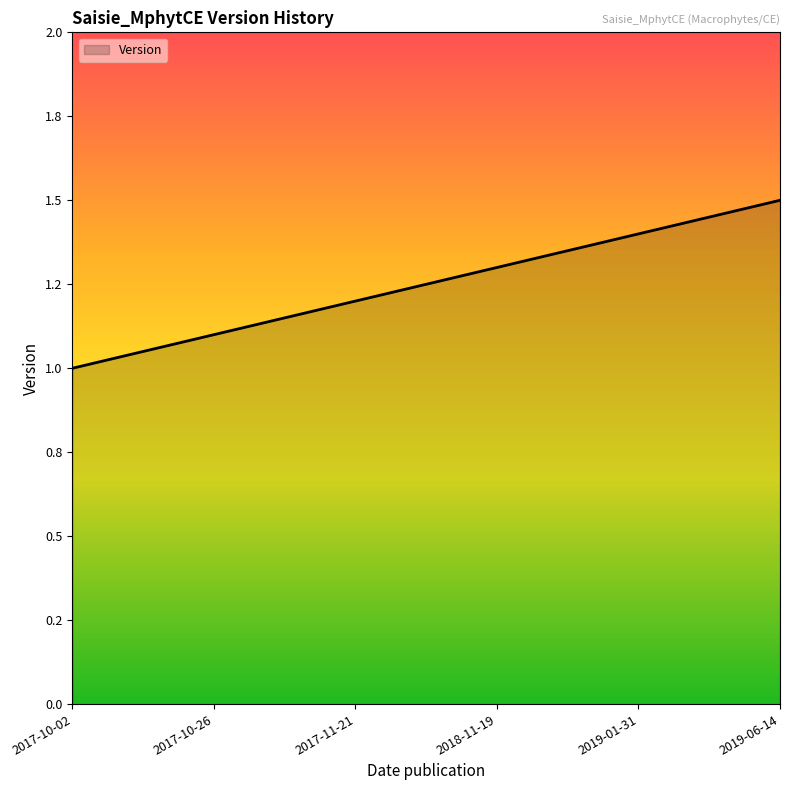

Does the chart have visible grid lines?

No